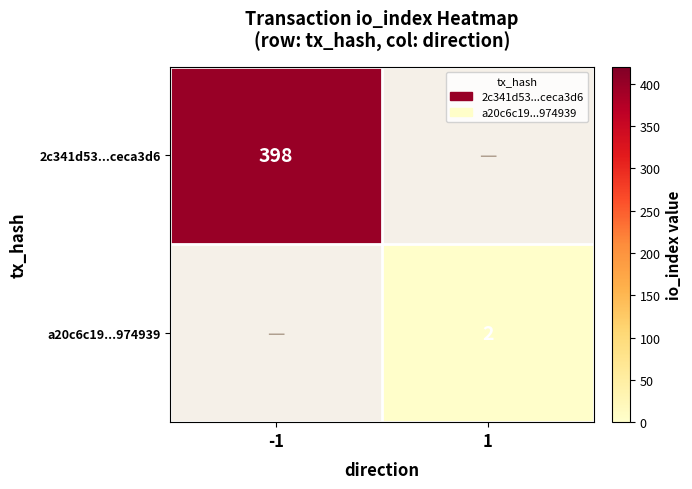

What is the greatest value displayed?

398.0